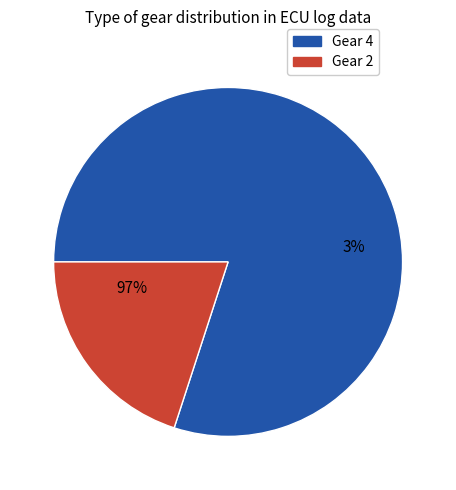

To the nearest percent, what is the difference between the Gear 2 and Gear 4 slice percentages?

60%